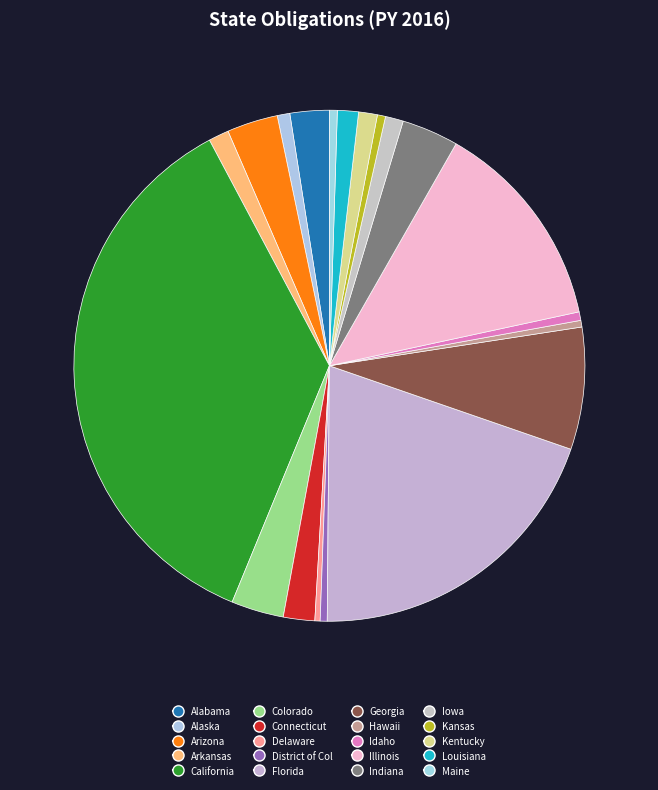

Combined, what portion of the pie is Indiana and Delaware?

3.9%